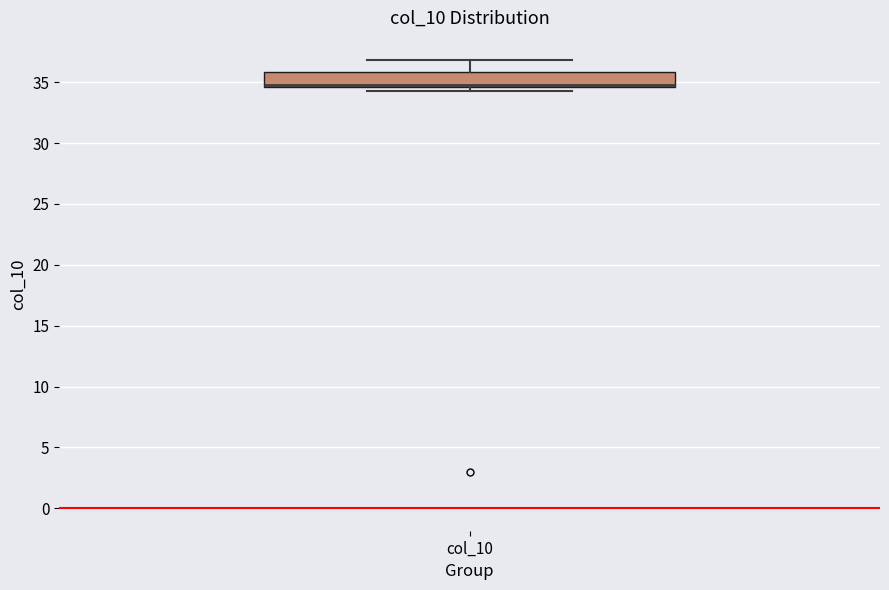

Read this box plot against the y-axis: the position of the median line, the range covered by the box, and the ends of both whiskers. The values are not printed on the chart, so give them approximately, as read against the axis.

median 35.0, box 34.5 to 36.0, whiskers 34.5 (just below the box's lower edge) to 37.0